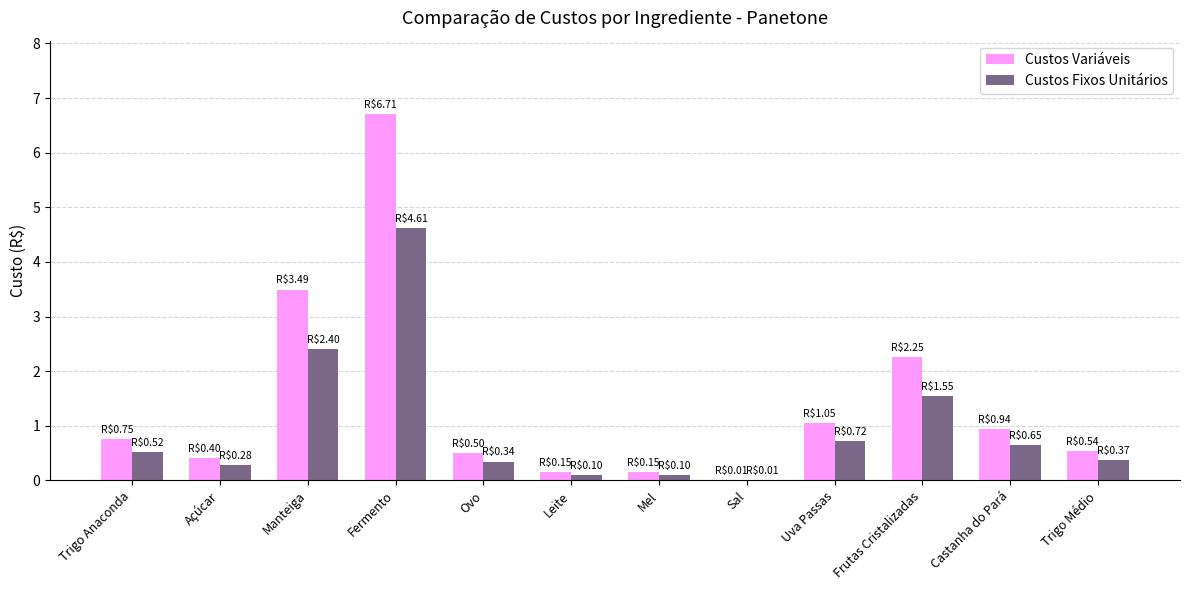

At which category is the sum across all series the highest?

Fermento